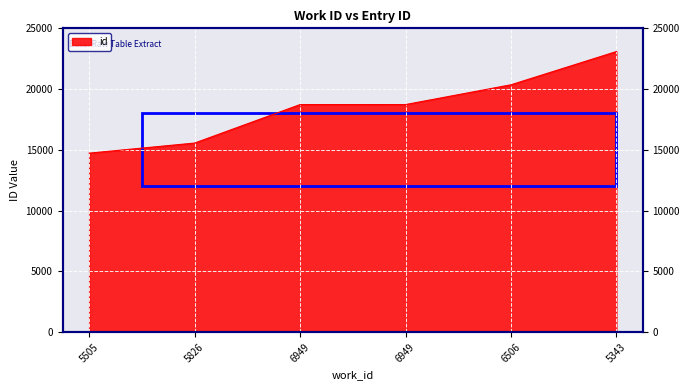

What is the label of the 2nd point from the left?

5826